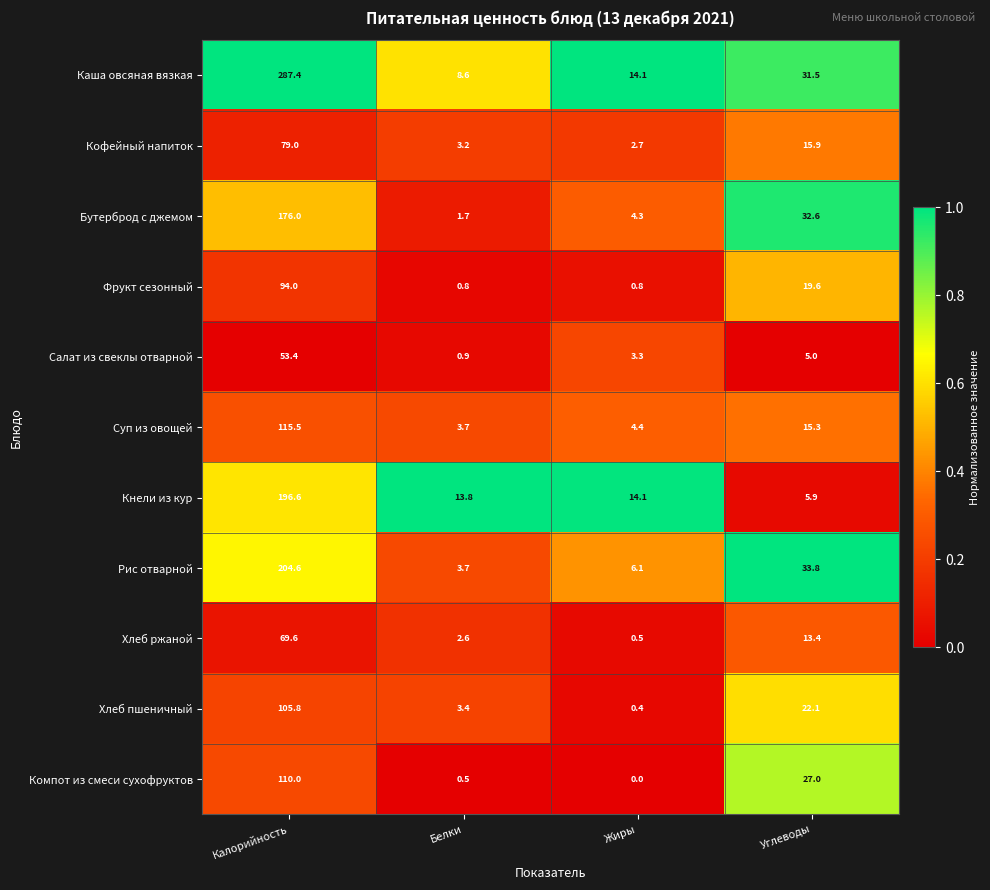

What is the sum of all Каша овсяная вязкая values?

341.6